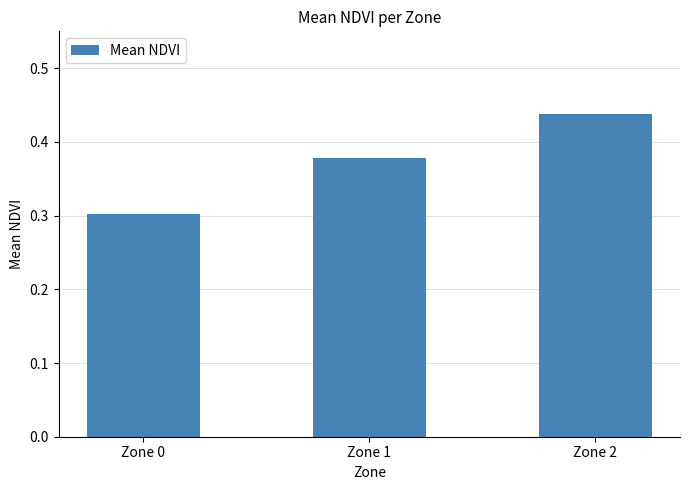

Count the values in the range 0 to 1.

3